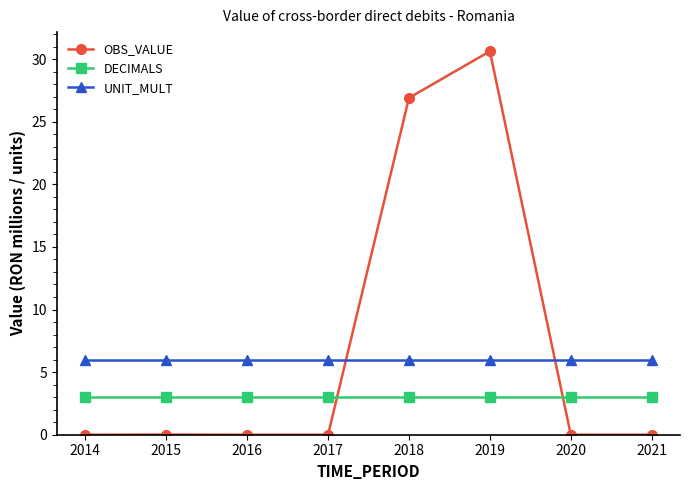

Is it true that OBS_VALUE equals 13.5 at 2018?

False